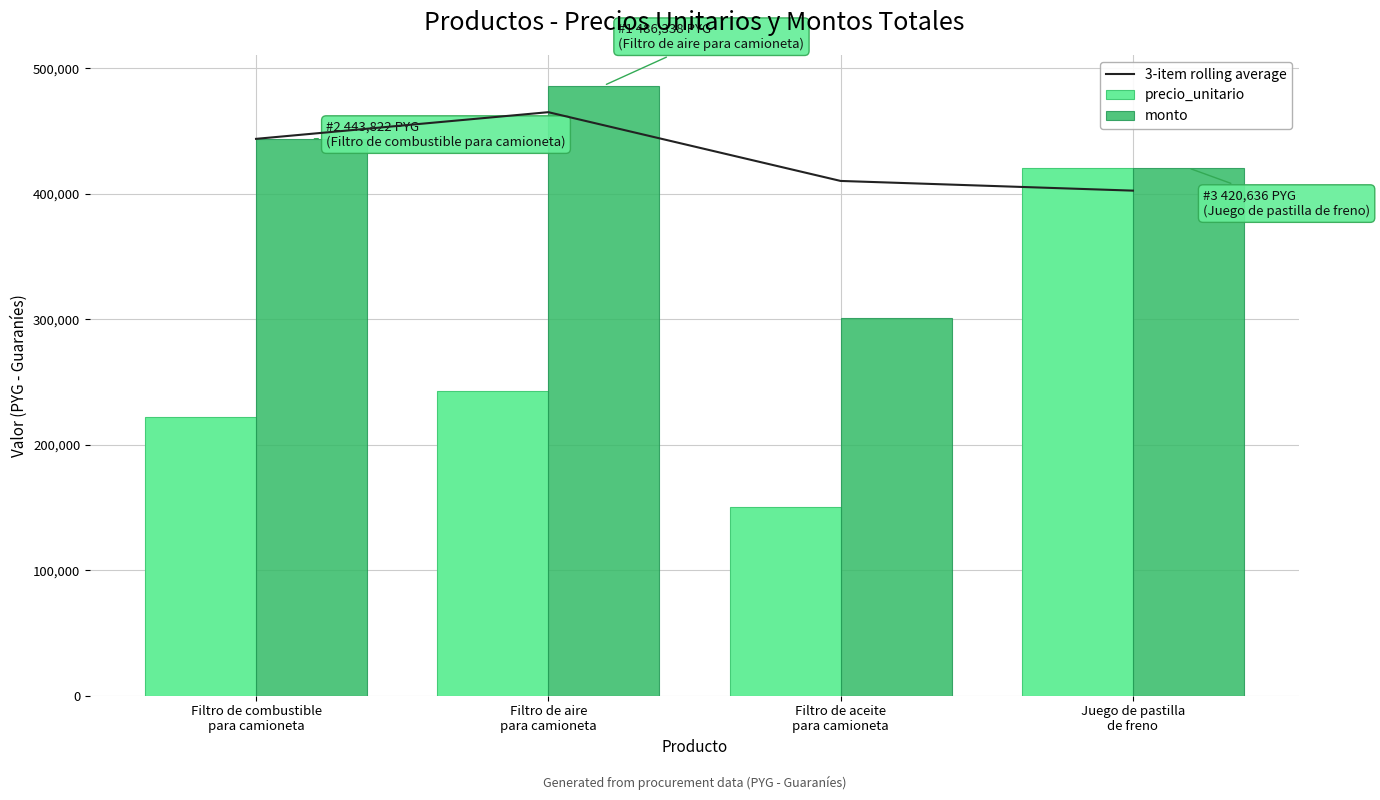

The precio_unitario series shows 150342.0 at Filtro de aceite
para camioneta. True or false?

True